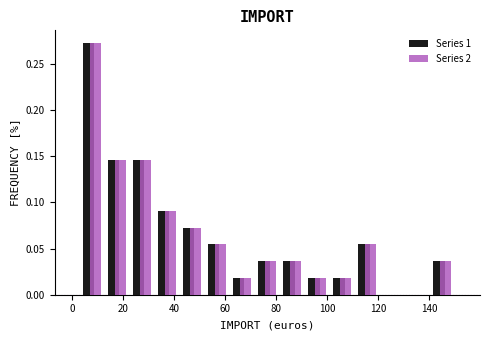

Reading left to right, list every range on the x-axis with the height of the bar of each series over it. Neither the bar edges nor the heights are printed on the chart, so give them approximately, as read against the axes.

2 to 12: Series 1=0.275	Series 2=0.275
12 to 22: Series 1=0.145	Series 2=0.145
22 to 32: Series 1=0.145	Series 2=0.145
32 to 42: Series 1=0.090	Series 2=0.090
42 to 52: Series 1=0.075	Series 2=0.075
52 to 62: Series 1=0.055	Series 2=0.055
62 to 72: Series 1=0.020	Series 2=0.020
72 to 82: Series 1=0.035	Series 2=0.035
82 to 92: Series 1=0.035	Series 2=0.035
92 to 100: Series 1=0.020	Series 2=0.020
100 to 110: Series 1=0.020	Series 2=0.020
110 to 120: Series 1=0.055	Series 2=0.055
120 to 130: Series 1=0	Series 2=0
130 to 140: Series 1=0	Series 2=0
140 to 150: Series 1=0.035	Series 2=0.035